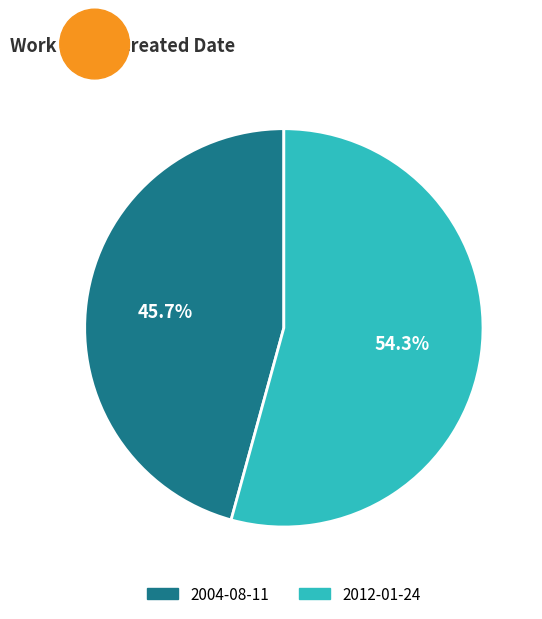

What portion of the pie excludes 2012-01-24?

45.7%